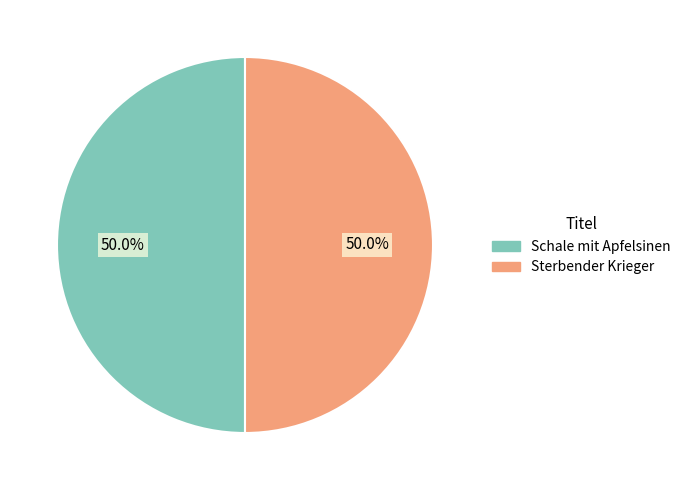

Count the number of slices in the pie.

2